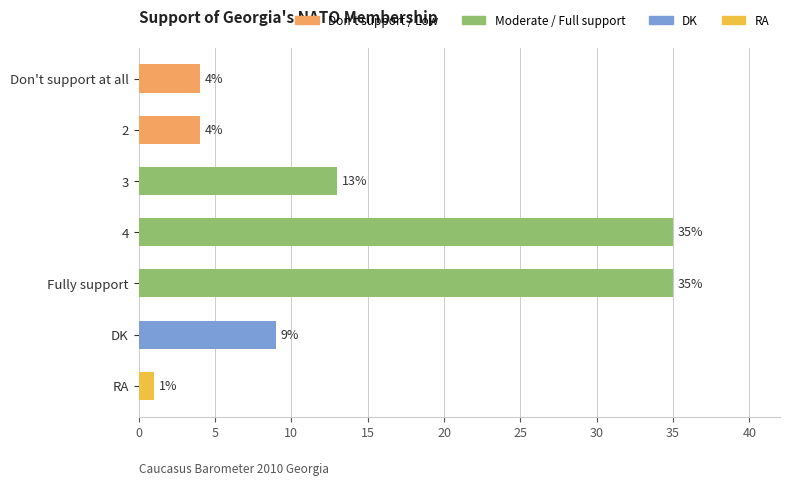

Where is the data nearest to the value 18?

3